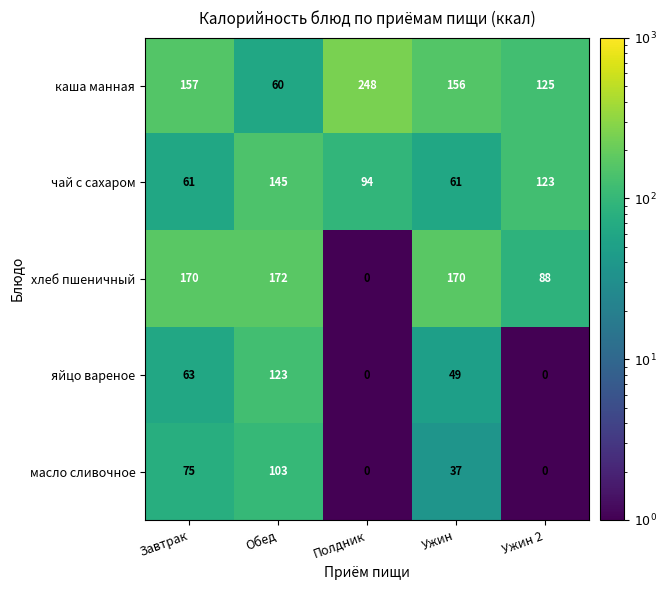

Rank the series by their maximum value, from highest to lowest.

каша манная, хлеб пшеничный, чай с сахаром, яйцо вареное, масло сливочное